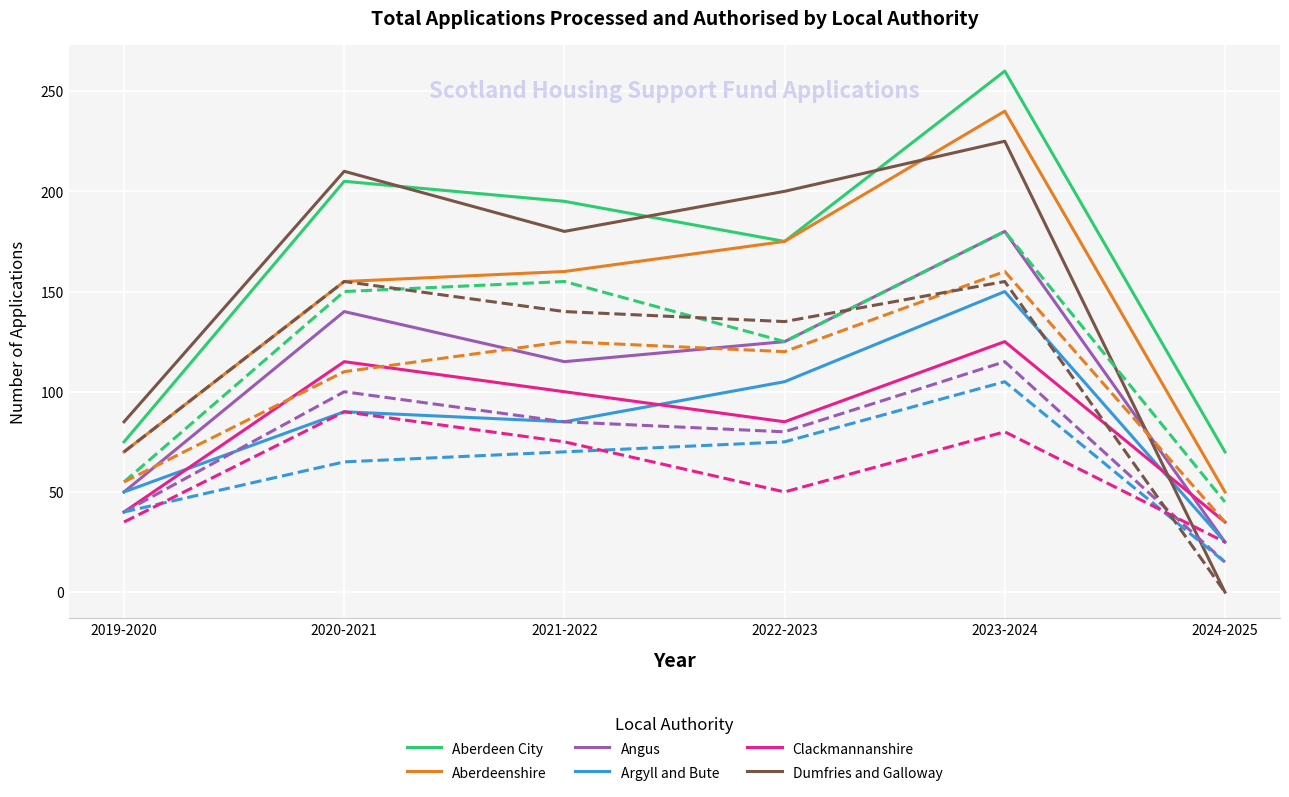

What is the total value across all series at 2020-2021?

1585